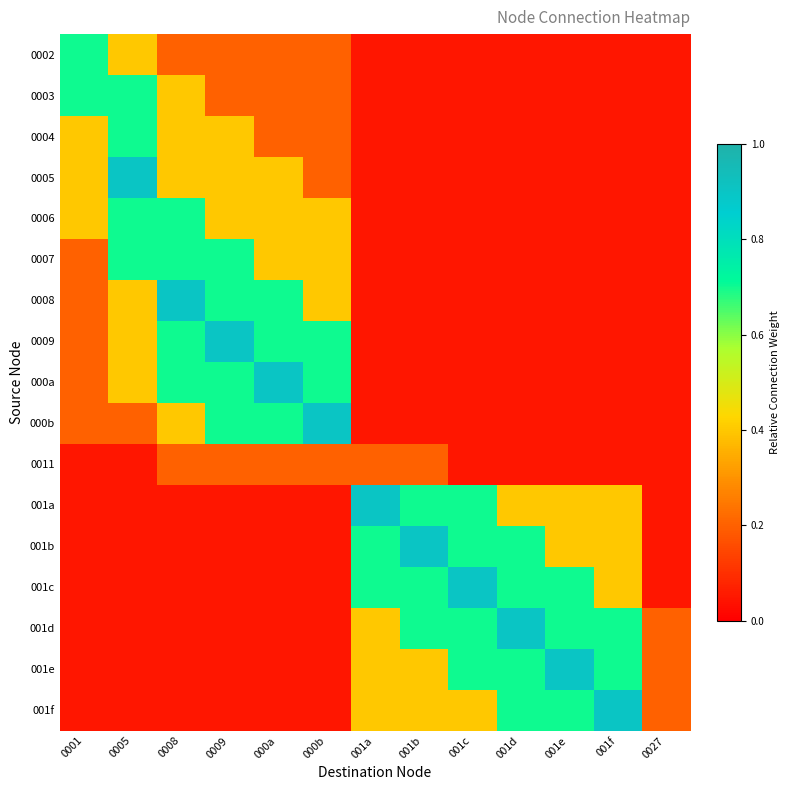

At 001c, list the series in order from smallest to largest.

0002, 0003, 0004, 0005, 0006, 0007, 0008, 0009, 000a, 000b, 0011, 001f, 001a, 001b, 001d, 001e, 001c